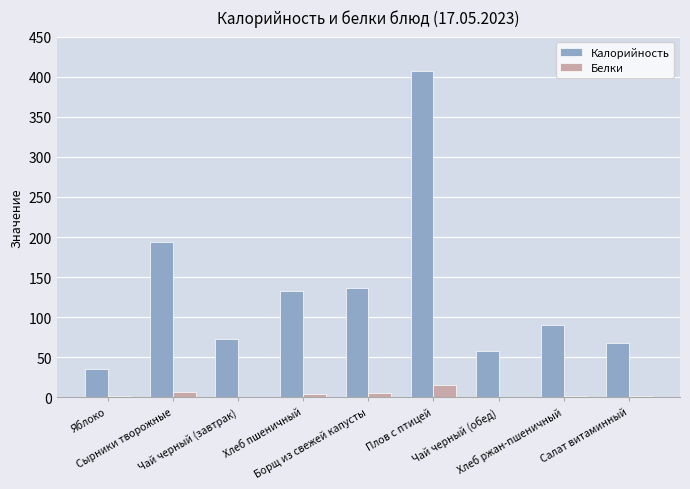

What is the highest value of the Белки series?

16.0